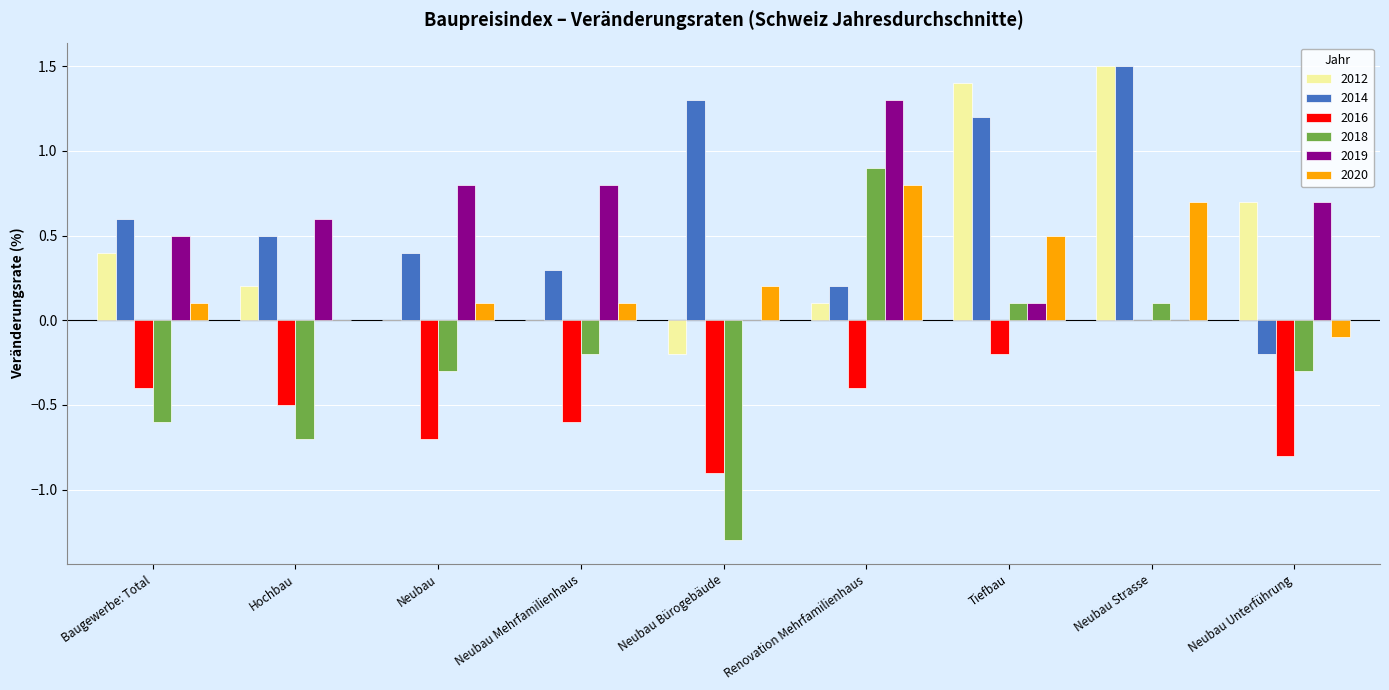

What is the maximum value shown in the chart?

1.5